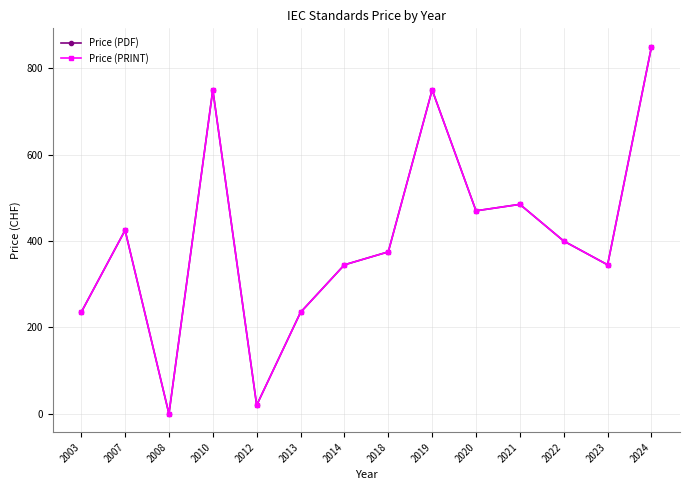

Does the chart have visible grid lines?

Yes